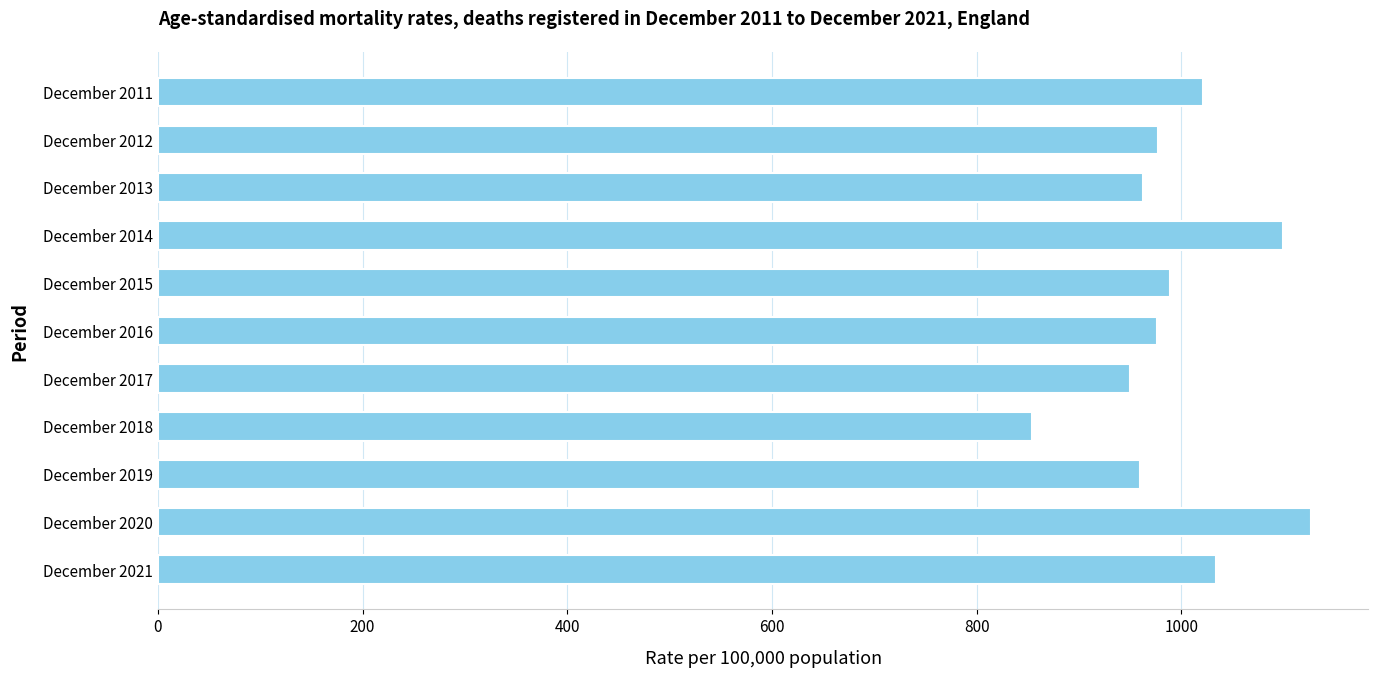

How many values are below 977?

5